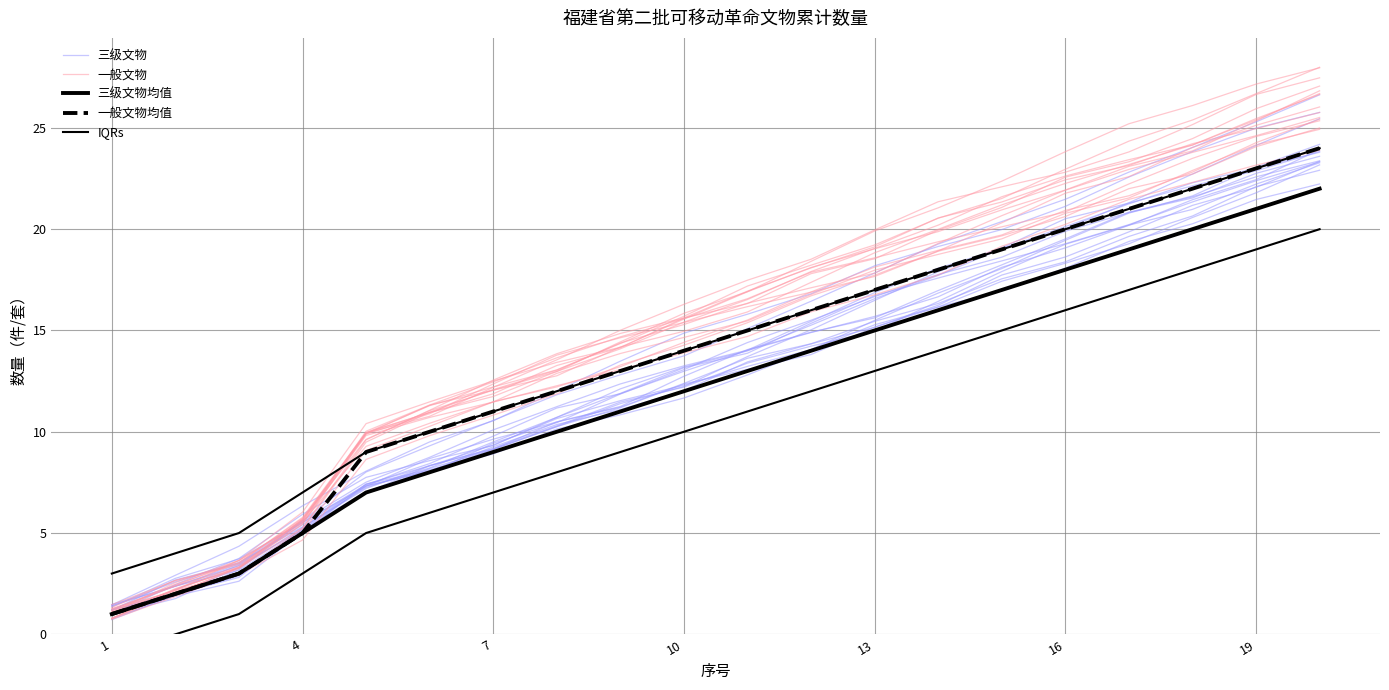

True or false: 三级文物均值 has more than 1 interior local peaks.

False